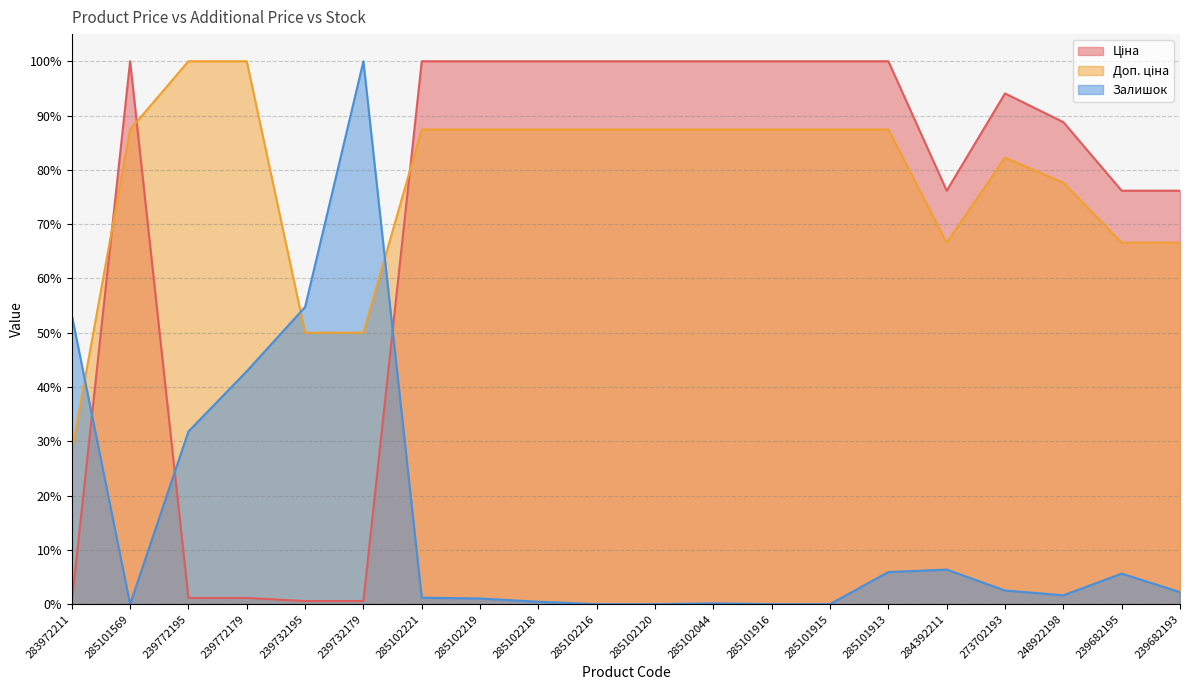

Reading left to right, extract all data points from this chart.

Ціна: 283972211=0.3	285101569=100.0	239772195=1.1	239772179=1.1	239732195=0.6	239732179=0.6	285102221=100.0	285102219=100.0	285102218=100.0	285102216=100.0	285102120=100.0	285102044=100.0	285101916=100.0	285101915=100.0	285101913=100.0	284392211=76.2	273702193=94.1	248922198=88.8	239682195=76.2	239682193=76.2
Доп. ціна: 283972211=28.1	285101569=87.4	239772195=100.0	239772179=100.0	239732195=50.0	239732179=50.0	285102221=87.4	285102219=87.4	285102218=87.4	285102216=87.4	285102120=87.4	285102044=87.4	285101916=87.4	285101915=87.4	285101913=87.4	284392211=66.6	273702193=82.2	248922198=77.6	239682195=66.6	239682193=66.6
Залишок: 283972211=53.3	285101569=0.0	239772195=31.8	239772179=42.9	239732195=54.7	239732179=100.0	285102221=1.2	285102219=1.0	285102218=0.4	285102216=0.0	285102120=0.0	285102044=0.1	285101916=0.0	285101915=0.0	285101913=5.9	284392211=6.4	273702193=2.5	248922198=1.6	239682195=5.6	239682193=2.2